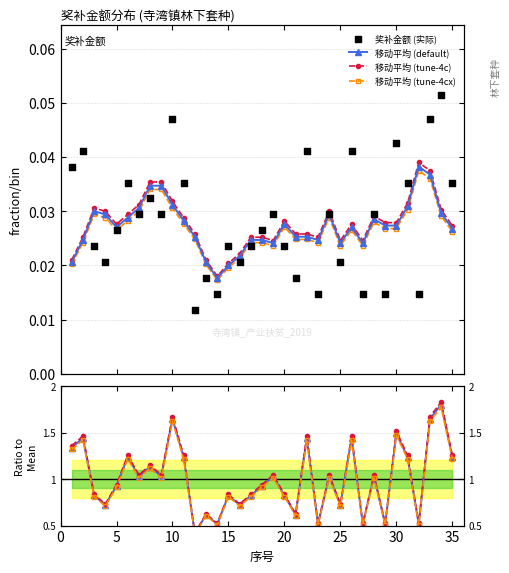

What are all the series names shown in the legend?

移动平均 (default), 移动平均 (tune-4c), 移动平均 (tune-4cx), 奖补金额 (实际)